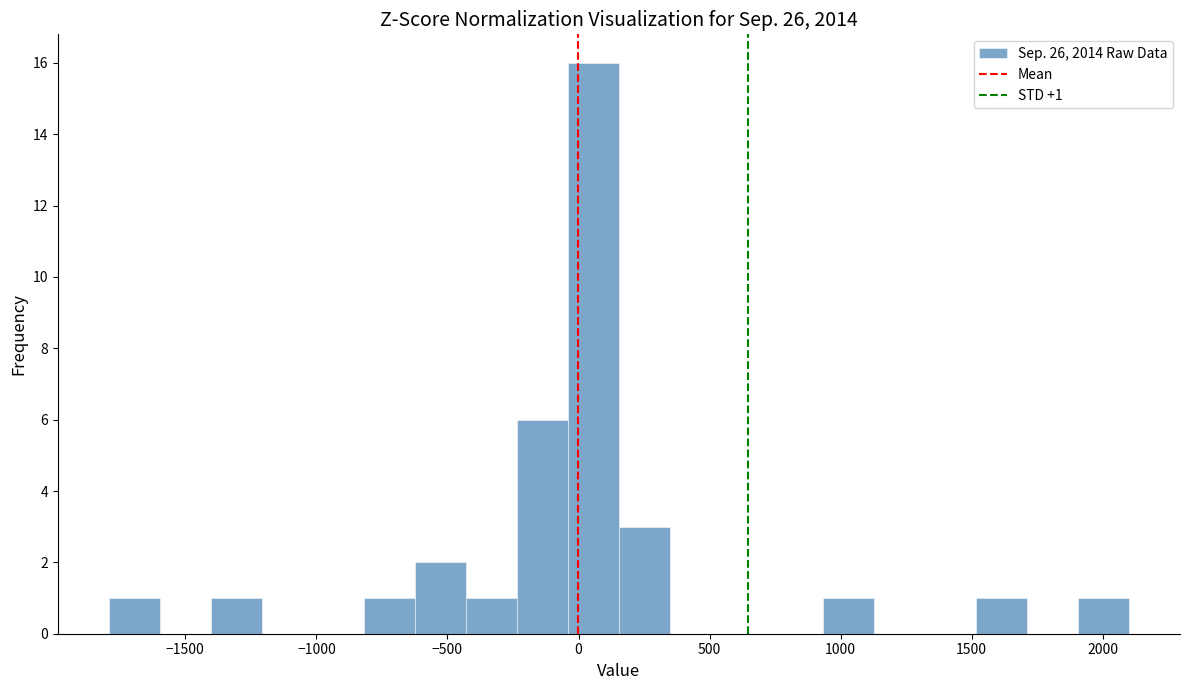

Read against the x-axis, roughly where is the centre of the tallest bar?

50